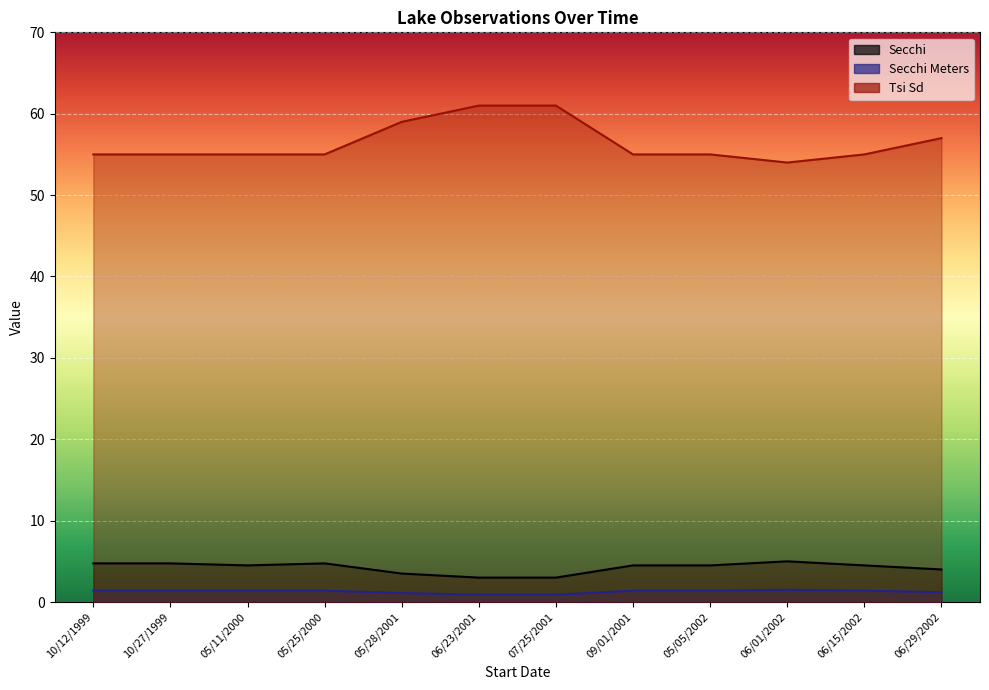

True or false: Tsi Sd and Secchi Meters intersect in this chart.

False